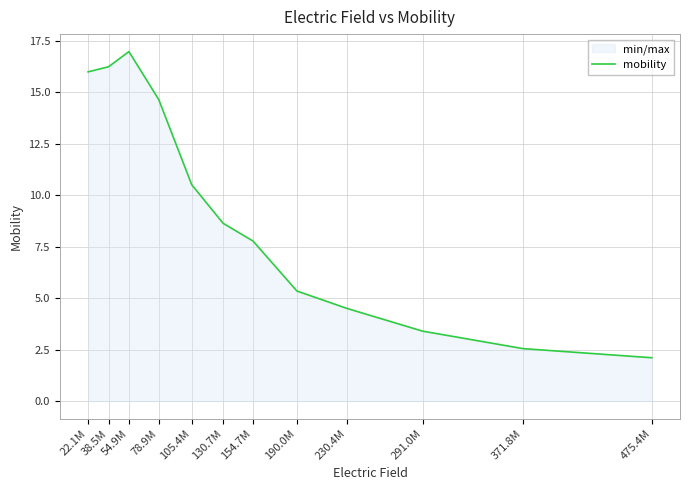

Rank the categories by value from lowest to highest.

475.4M, 371.8M, 291.0M, 230.4M, 190.0M, 154.7M, 130.7M, 105.4M, 78.9M, 22.1M, 38.5M, 54.9M